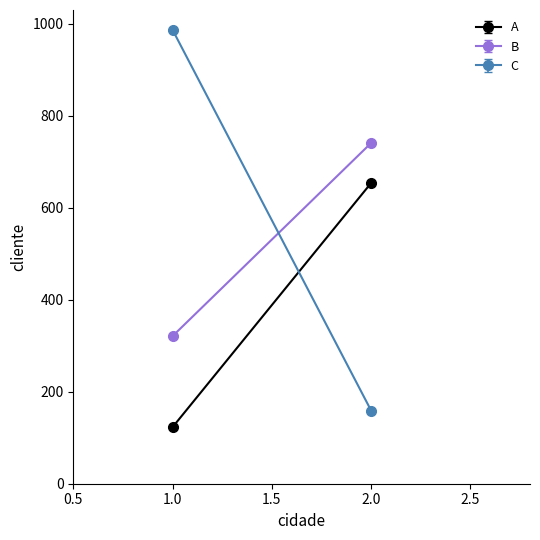

What is the total value across all series at 0?

1431